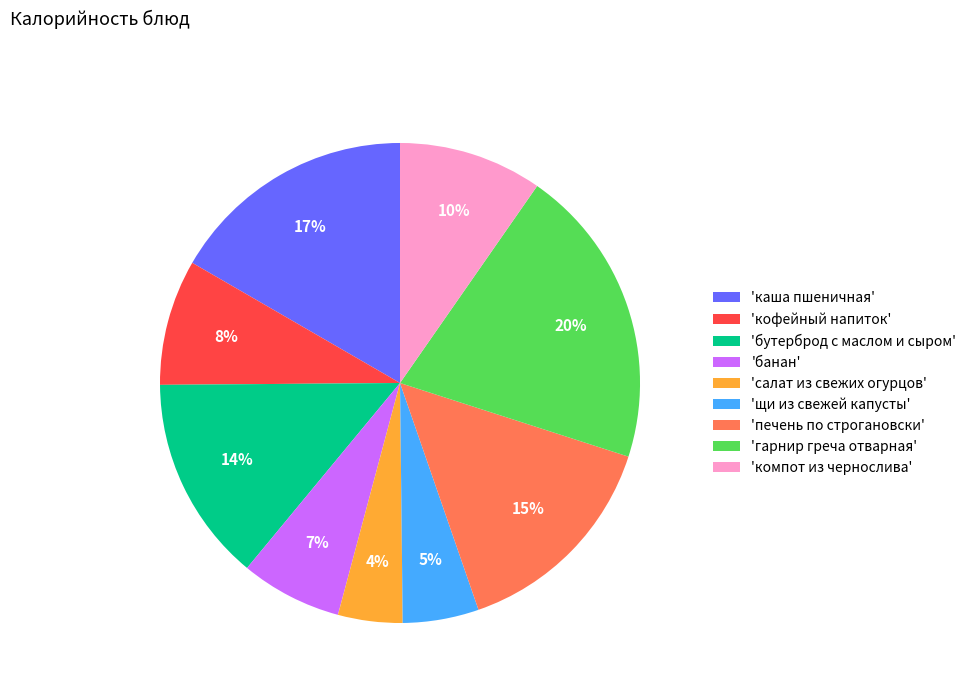

Count the number of slices in the pie.

9